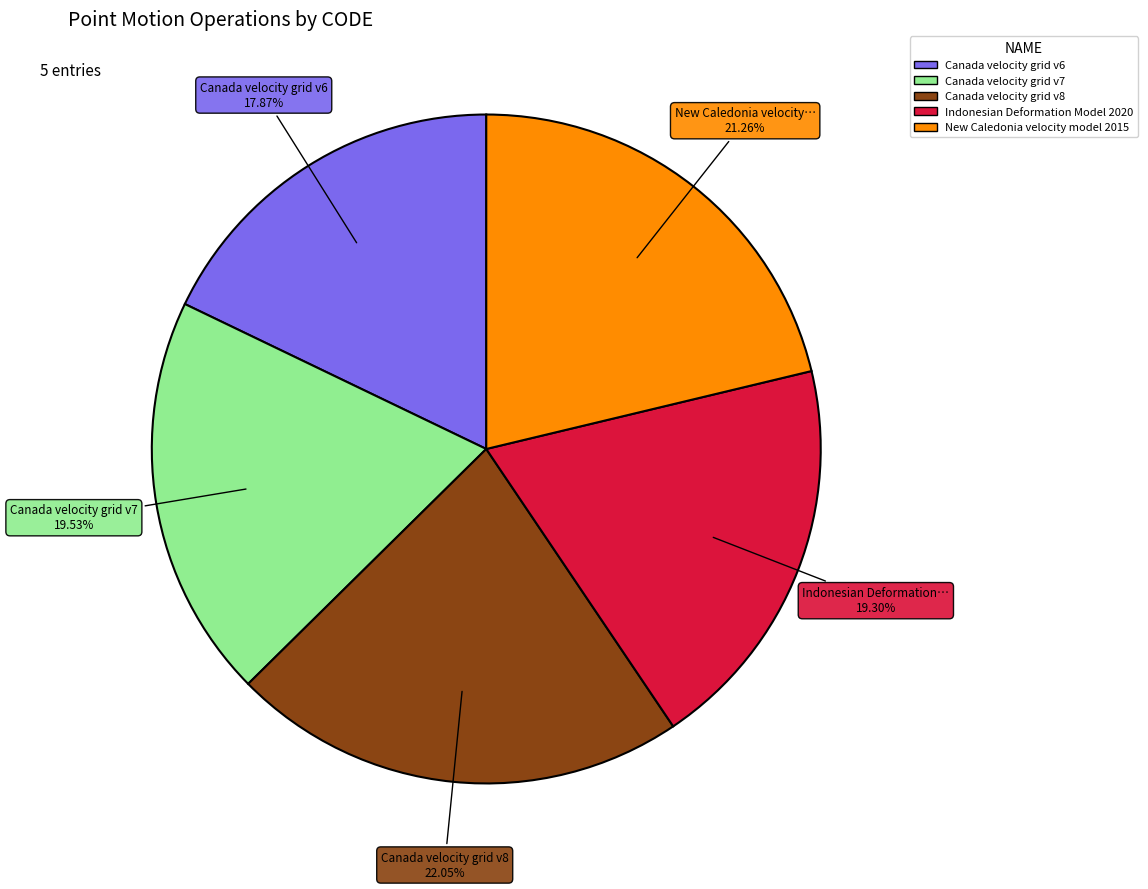

How many slices are in this pie chart?

5